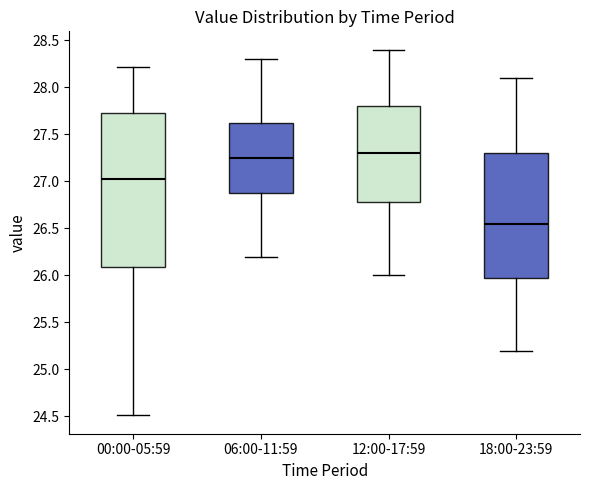

Where does the lower whisker of the box for 00:00-05:59 end on the y-axis? The values are not printed on the chart, so give them approximately, as read against the axis.

24.50